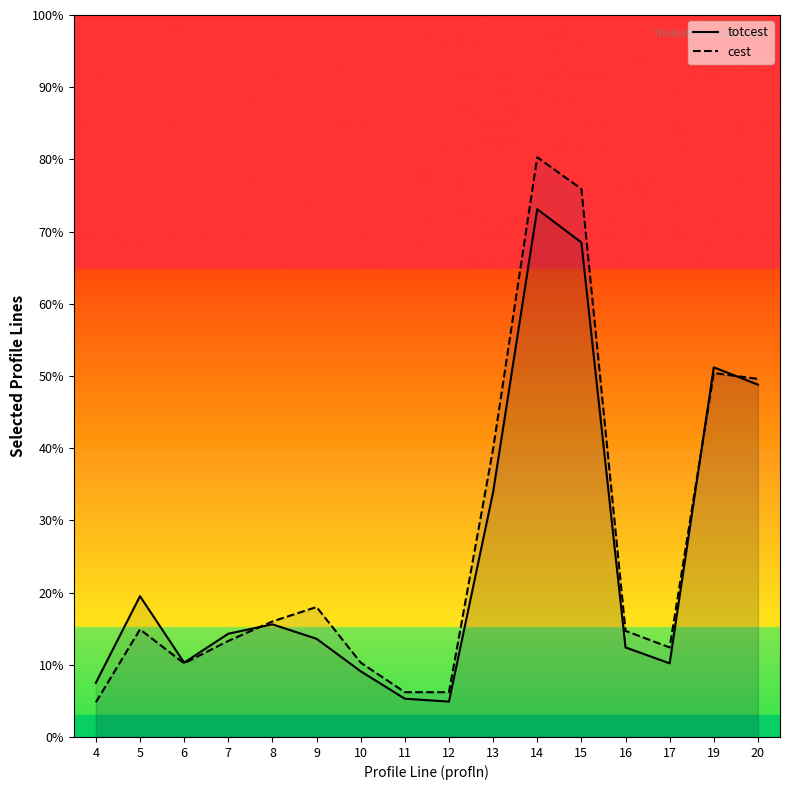

Count the number of data series in this chart.

2